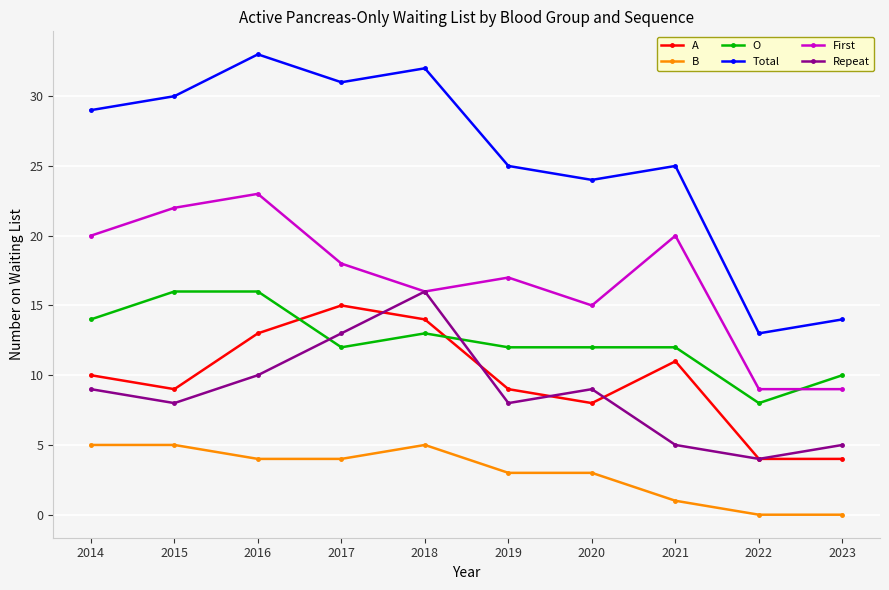

Reading left to right, list all the values displayed in this chart.

A: 10	9	13	15	14	9	8	11	4	4
B: 5	5	4	4	5	3	3	1	0	0
O: 14	16	16	12	13	12	12	12	8	10
Total: 29	30	33	31	32	25	24	25	13	14
First: 20	22	23	18	16	17	15	20	9	9
Repeat: 9	8	10	13	16	8	9	5	4	5